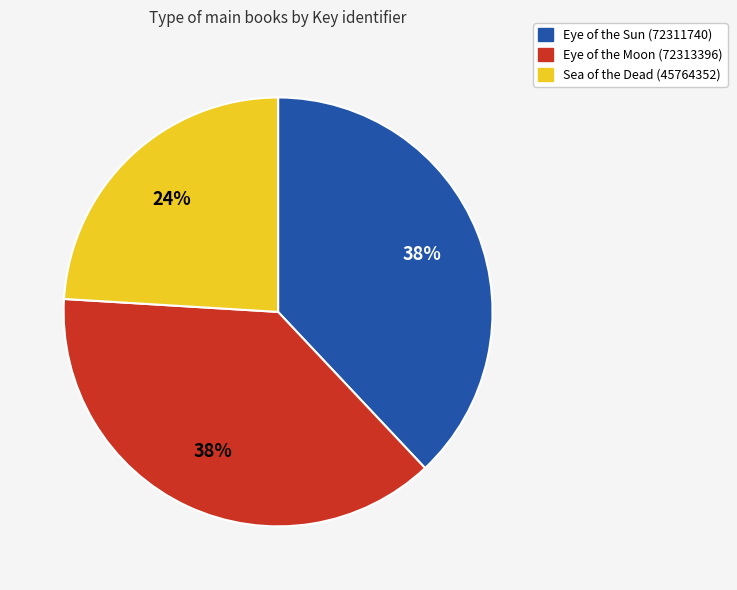

Which has a higher value, Sea of the Dead (45764352) or Eye of the Sun (72311740)?

Eye of the Sun (72311740)